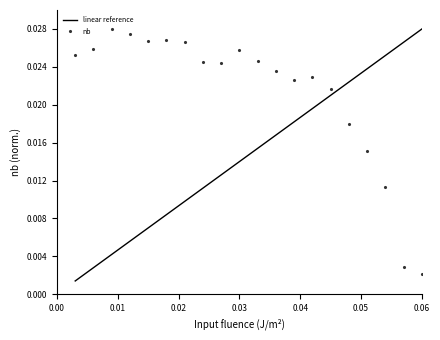

Count the number of categories in the chart.

20